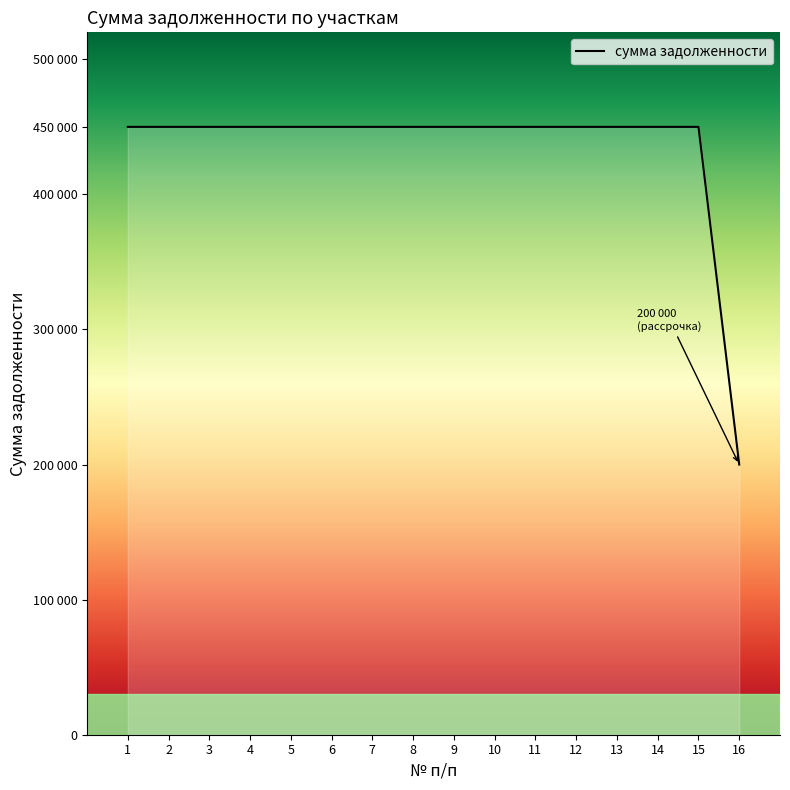

Does the chart have visible grid lines?

No